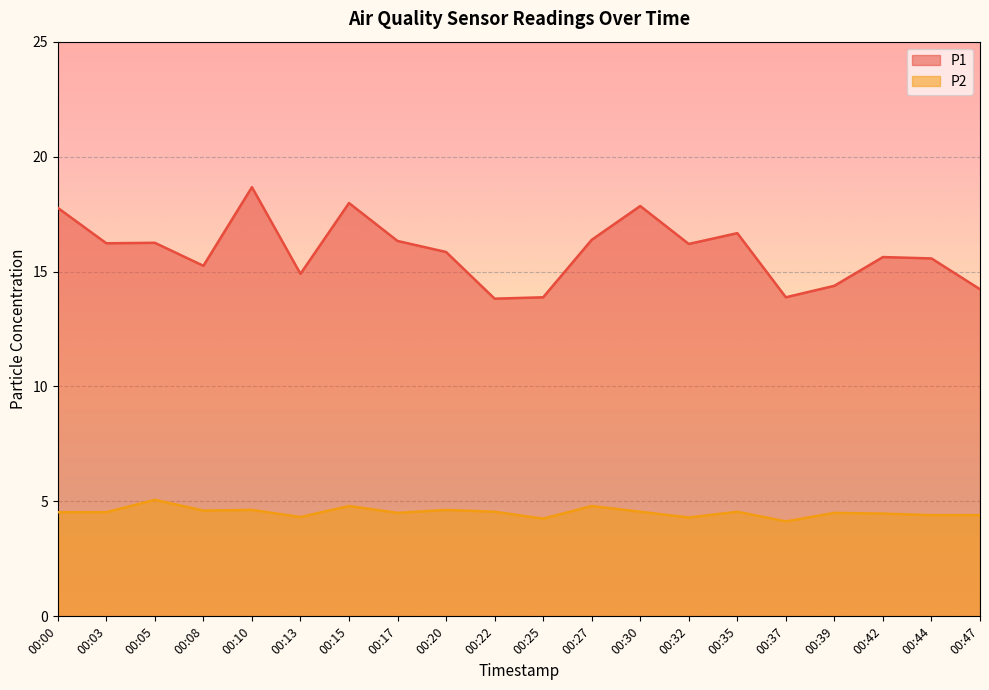

Reading left to right, extract all data points from this chart.

P1: 00:00=17.8	00:03=16.2	00:05=16.2	00:08=15.2	00:10=18.7	00:13=14.9	00:15=18.0	00:17=16.3	00:20=15.8	00:22=13.8	00:25=13.9	00:27=16.4	00:30=17.9	00:32=16.2	00:35=16.7	00:37=13.9	00:39=14.4	00:42=15.6	00:44=15.6	00:47=14.2
P2: 00:00=4.5	00:03=4.5	00:05=5.1	00:08=4.6	00:10=4.6	00:13=4.3	00:15=4.8	00:17=4.5	00:20=4.6	00:22=4.5	00:25=4.2	00:27=4.8	00:30=4.5	00:32=4.3	00:35=4.5	00:37=4.1	00:39=4.5	00:42=4.5	00:44=4.4	00:47=4.4